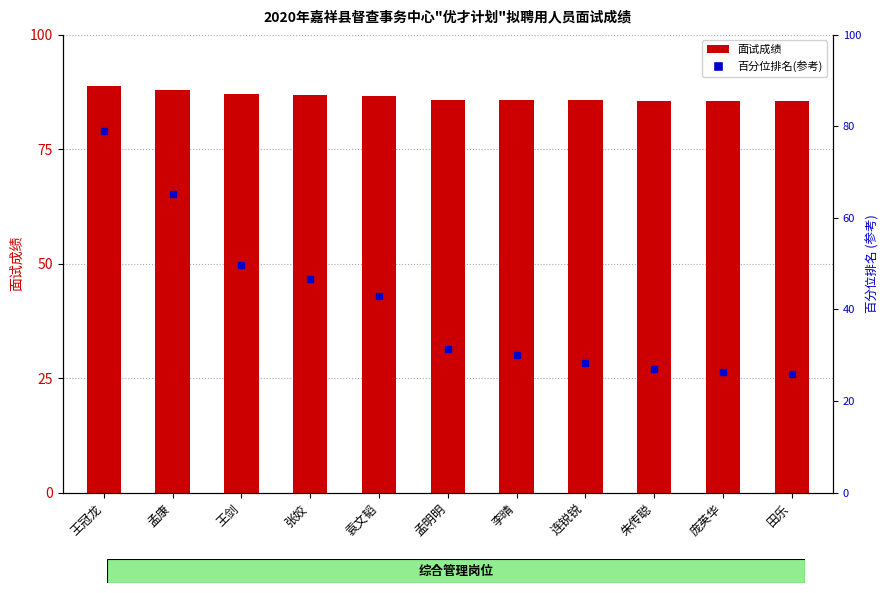

List the labels in order of 百分位排名(参考) value, smallest first.

田乐, 庞英华, 朱传聪, 连锐锐, 李晴, 孟明明, 袁文韬, 张姣, 王剑, 孟康, 王冠龙